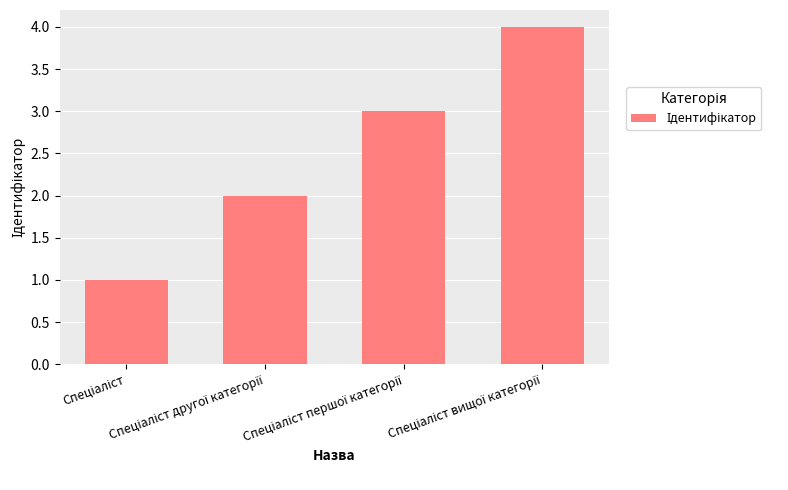

What is the difference between the maximum and minimum values?

3